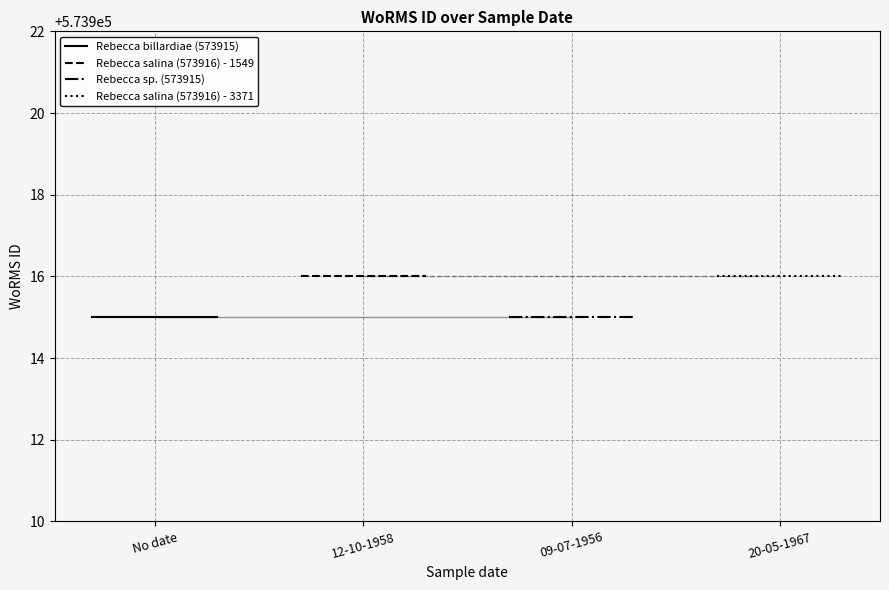

What is the value of the Rebecca billardiae (573915) point at the 1st from the left?

573915